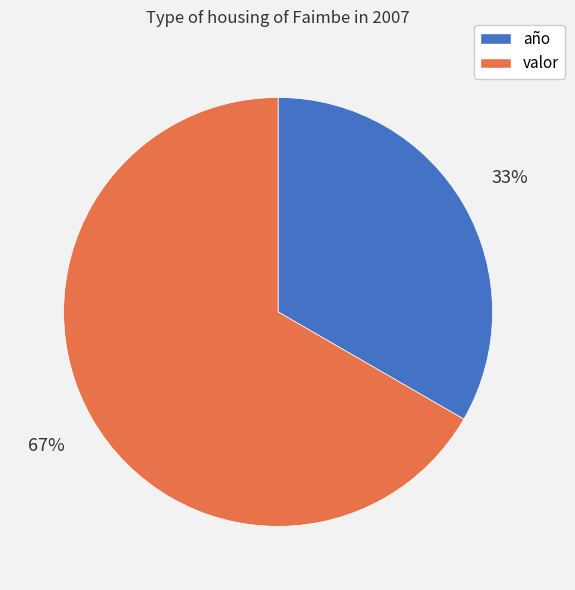

What percentage is the valor slice, to the nearest percent?

67%